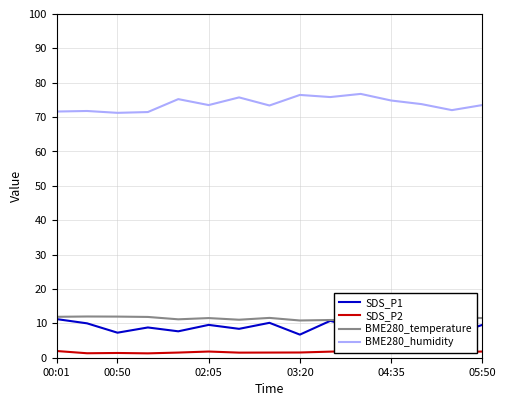

What is the minimum value for BME280_humidity?

71.2